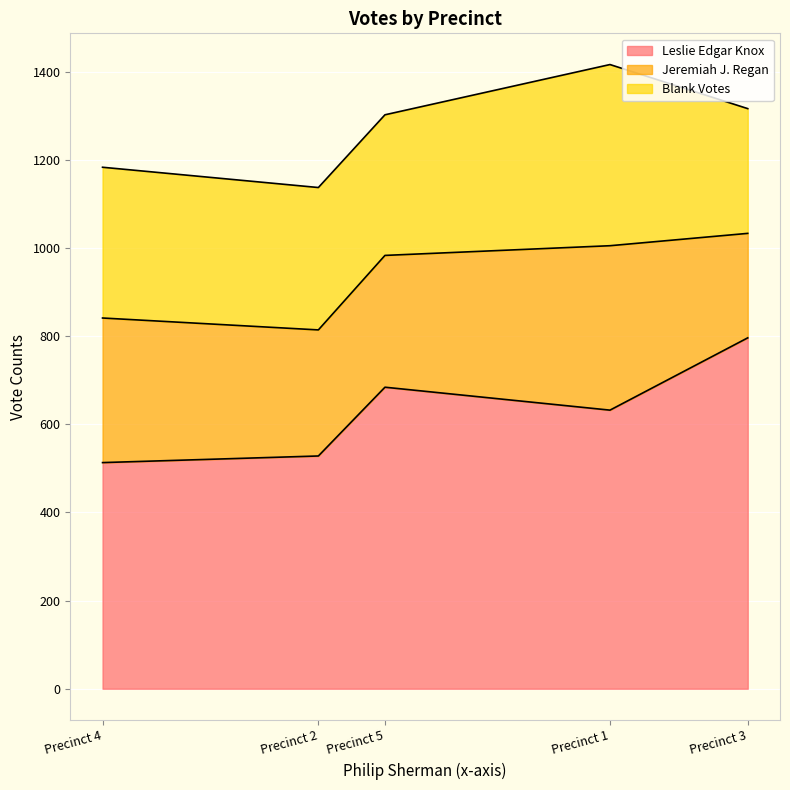

What is the sum of all Jeremiah J. Regan values?

1523